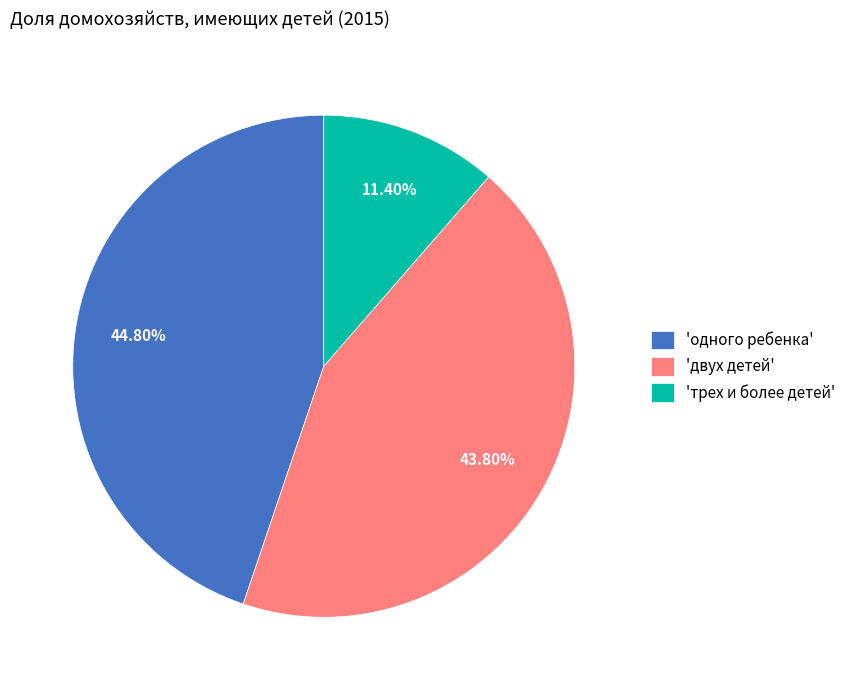

Between 'двух детей' and 'одного ребенка', which is larger?

'одного ребенка'